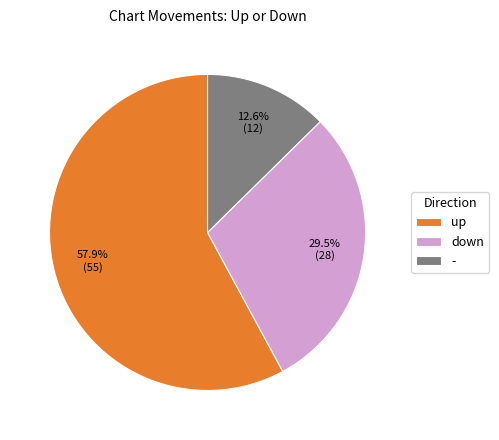

Does any single category account for the majority?

Yes